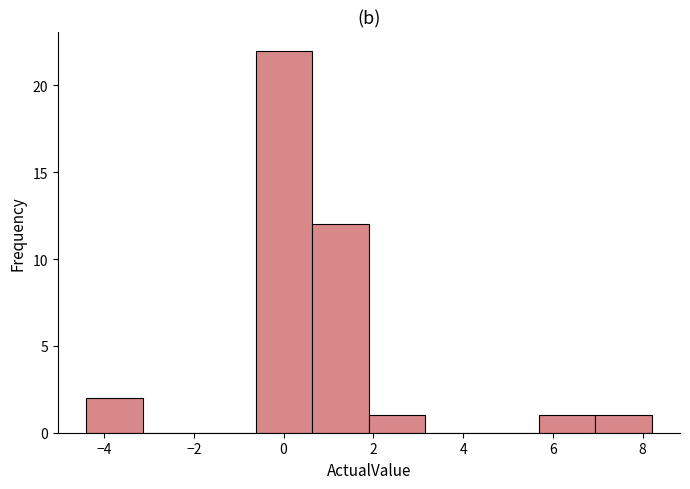

Reading left to right, transcribe this chart: for each bar, give the range it covers on the x-axis and its height. Neither the bar edges nor the heights are printed on the chart, so give them approximately, as read against the axes.

-4.40 to -3.14: 2
-3.14 to -1.88: 0
-1.88 to -0.62: 0
-0.62 to 0.64: 22
0.64 to 1.90: 12
1.90 to 3.16: 1
3.16 to 4.42: 0
4.42 to 5.68: 0
5.68 to 6.94: 1
6.94 to 8.20: 1